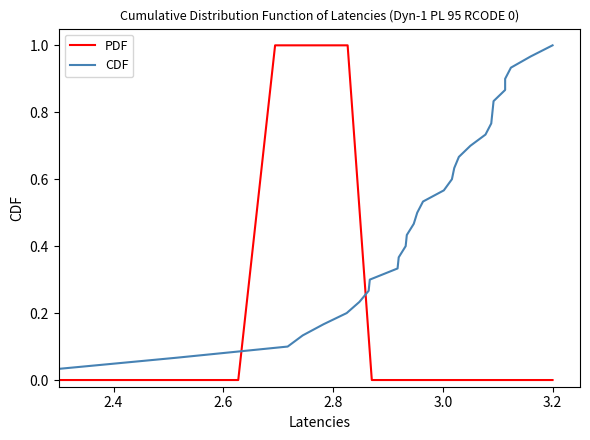

True or false: CDF has more than 0 points higher than both neighbors.

False